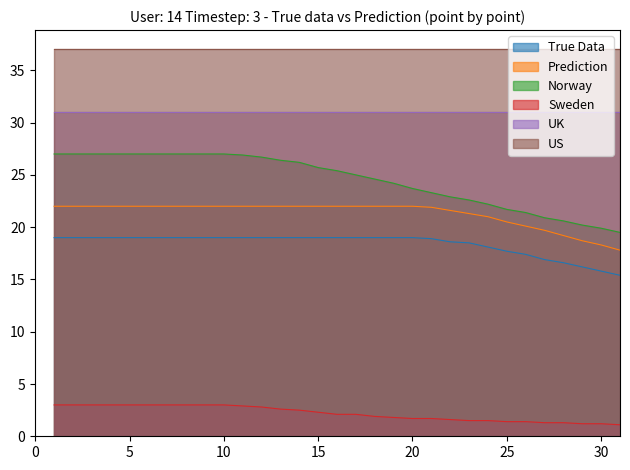

What is the lowest value of the Prediction series?

17.8